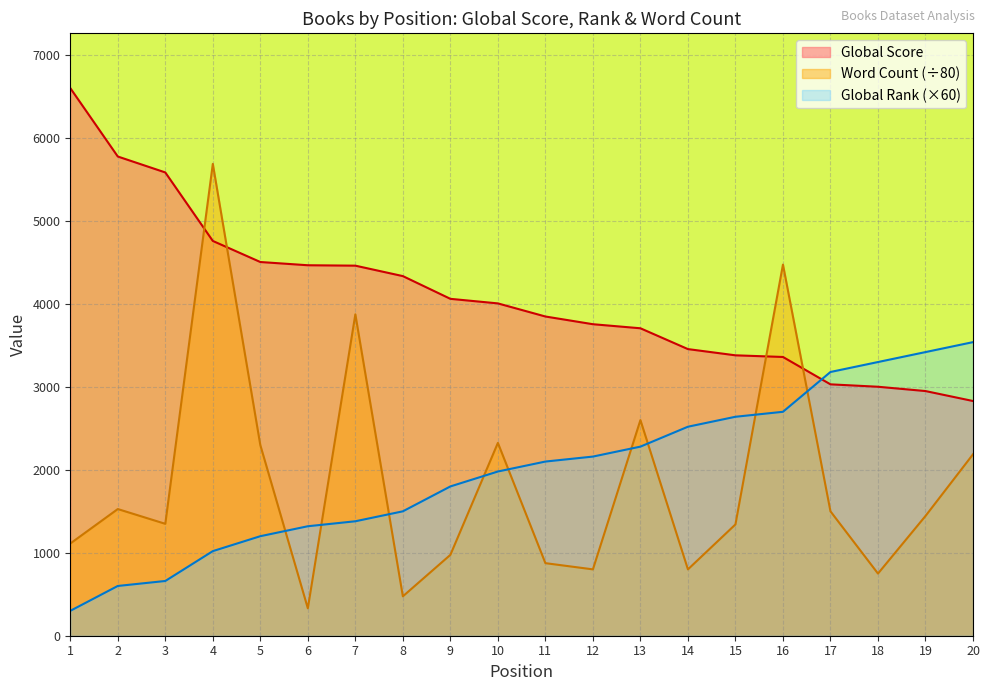

How many lines are shown in the chart?

3